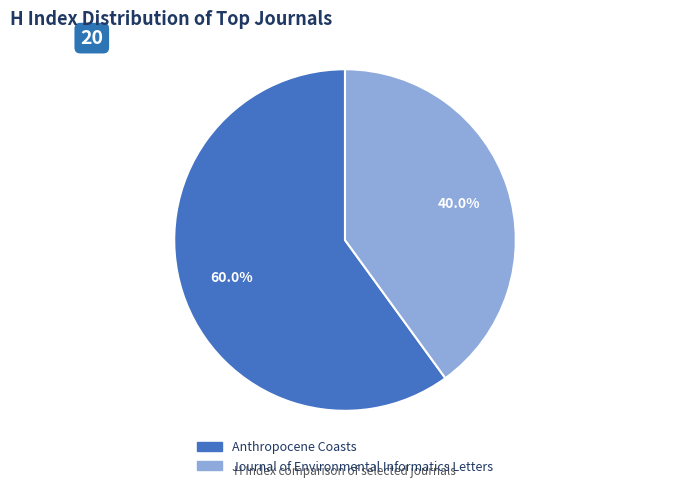

Approximately how many times larger is the value at Anthropocene Coasts compared to Journal of Environmental Informatics Letters?

1.5